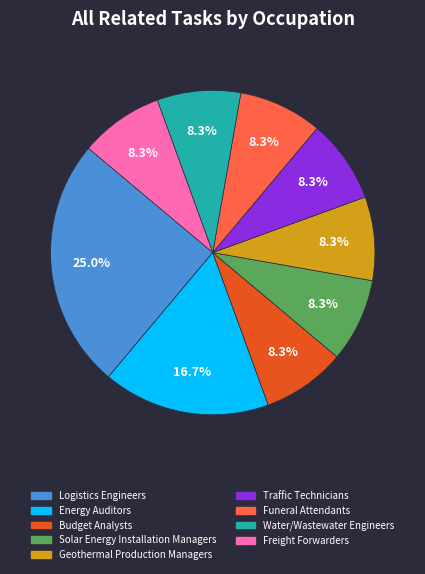

Is it true that Geothermal Production Managers is 2% of the pie?

False